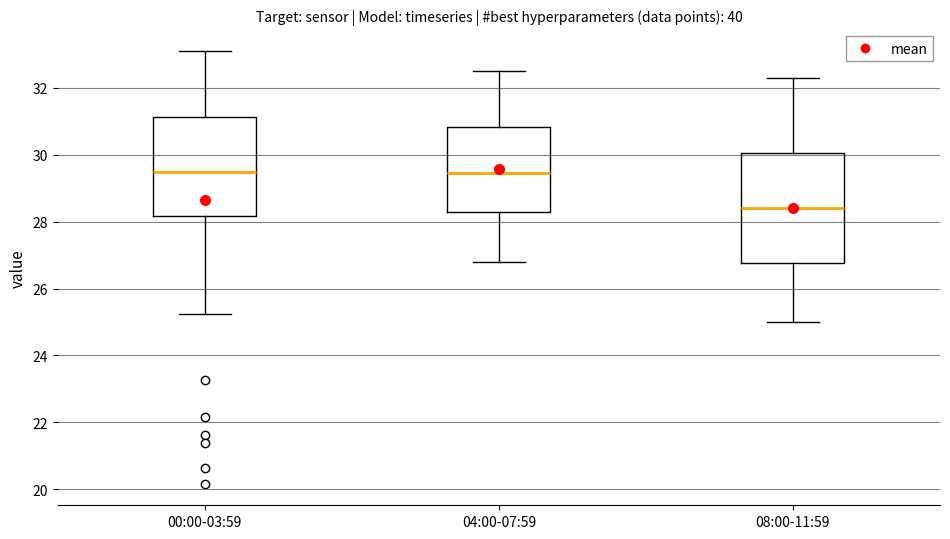

Which box has the lowest median line?

08:00-11:59